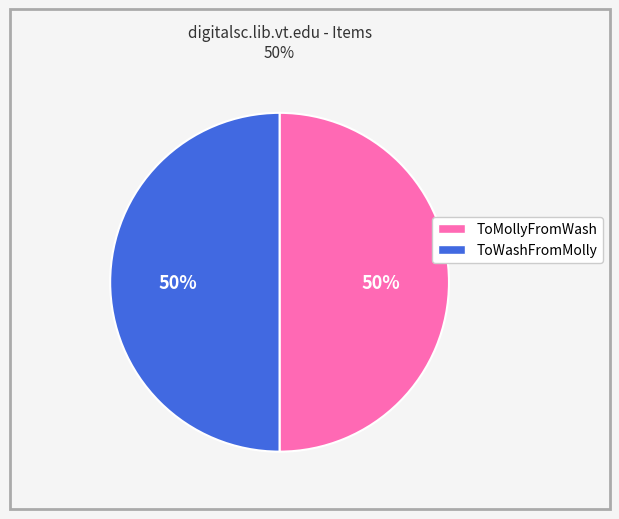

How many segments does this pie chart have?

2